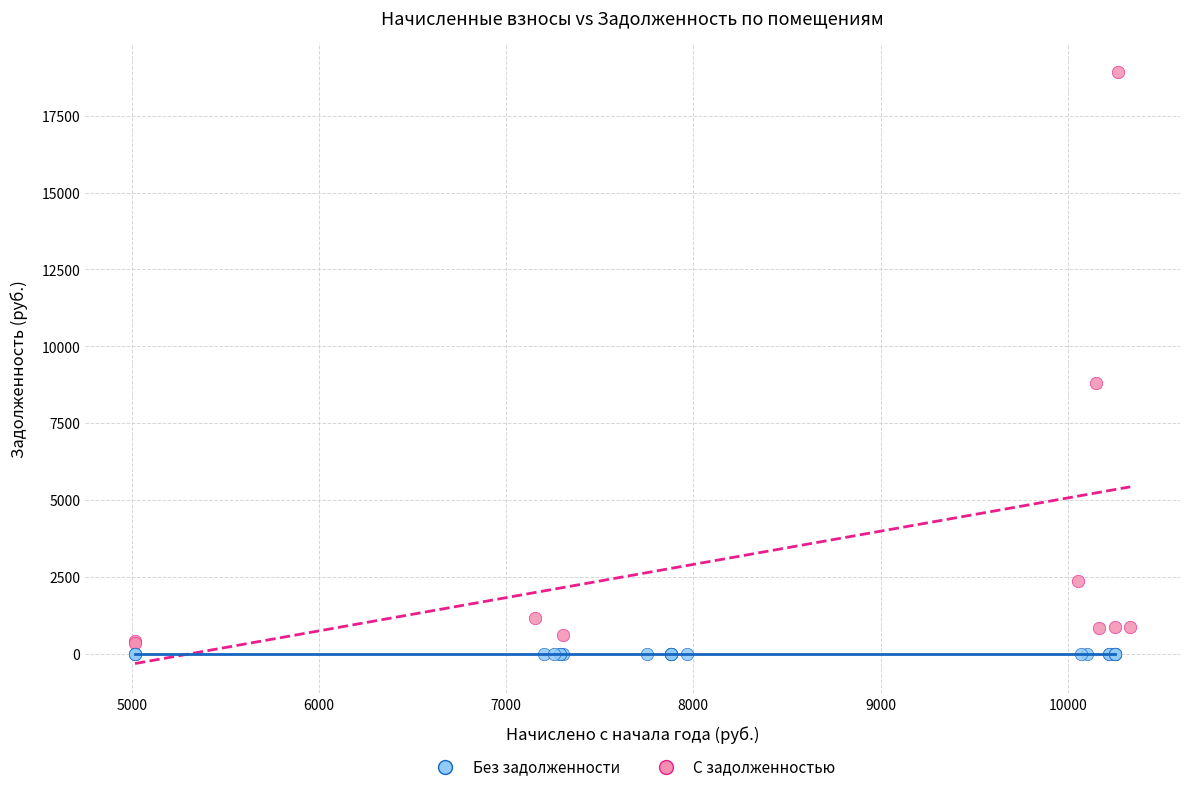

Which series contains the lowest Y value?

Без задолженности